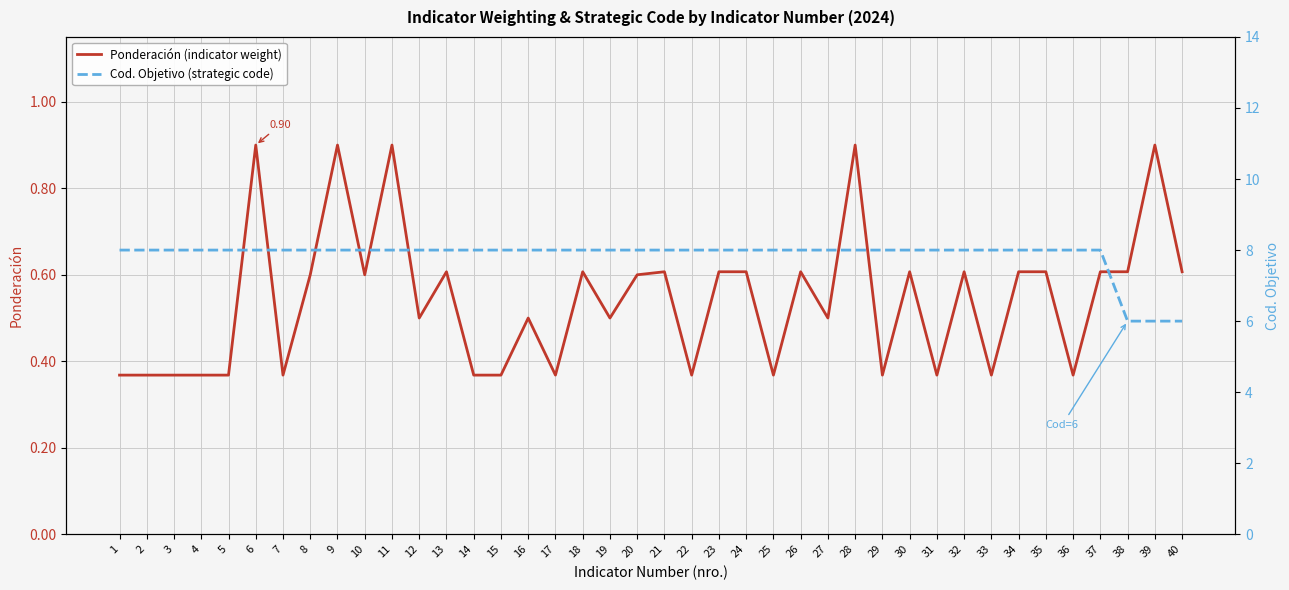

Which category has the highest value across all series?

1